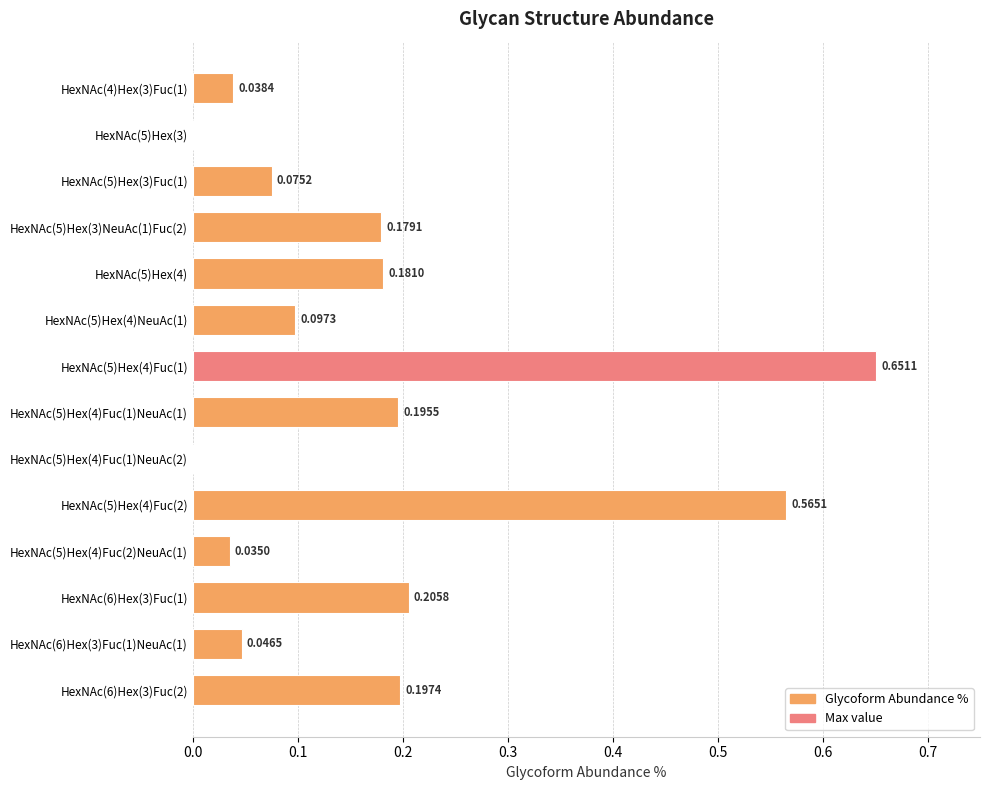

Between HexNAc(5)Hex(4)Fuc(2)NeuAc(1) and HexNAc(5)Hex(3)NeuAc(1)Fuc(2), which is larger?

HexNAc(5)Hex(3)NeuAc(1)Fuc(2)